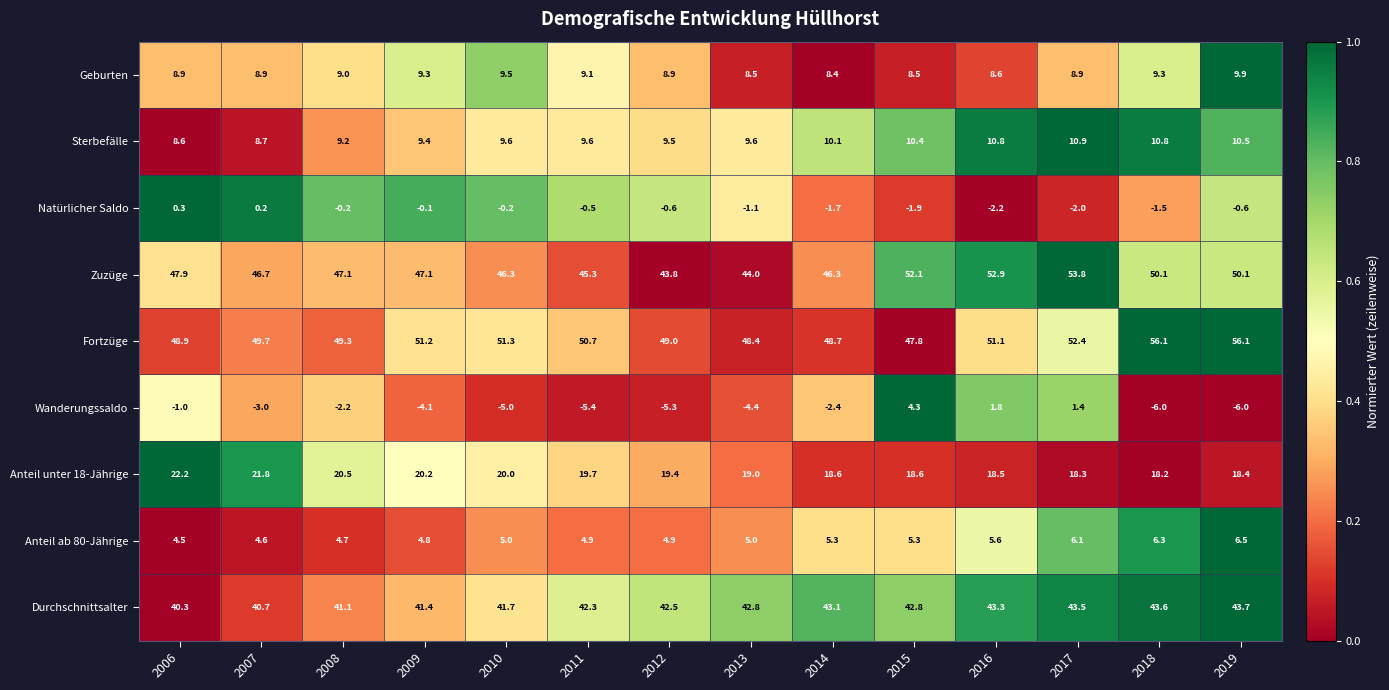

Where does the Wanderungssaldo series first go above -3?

2006